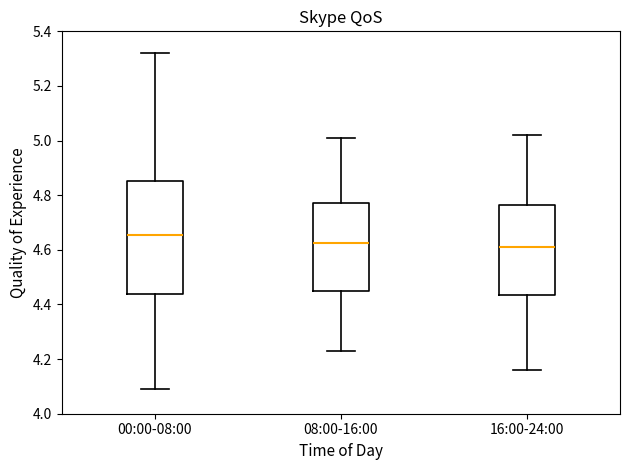

Which box is the tallest, from its lower edge to its upper edge?

00:00-08:00